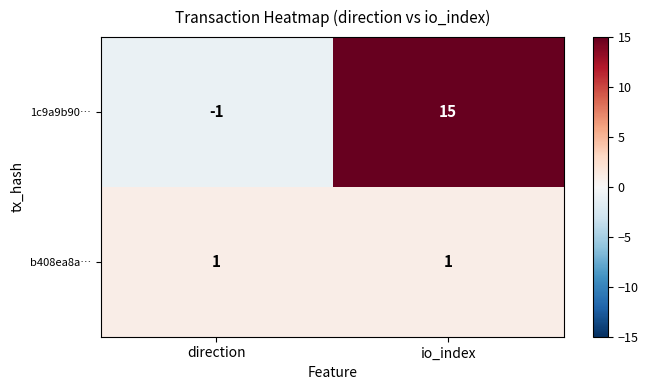

At which category is the sum across all series the highest?

io_index